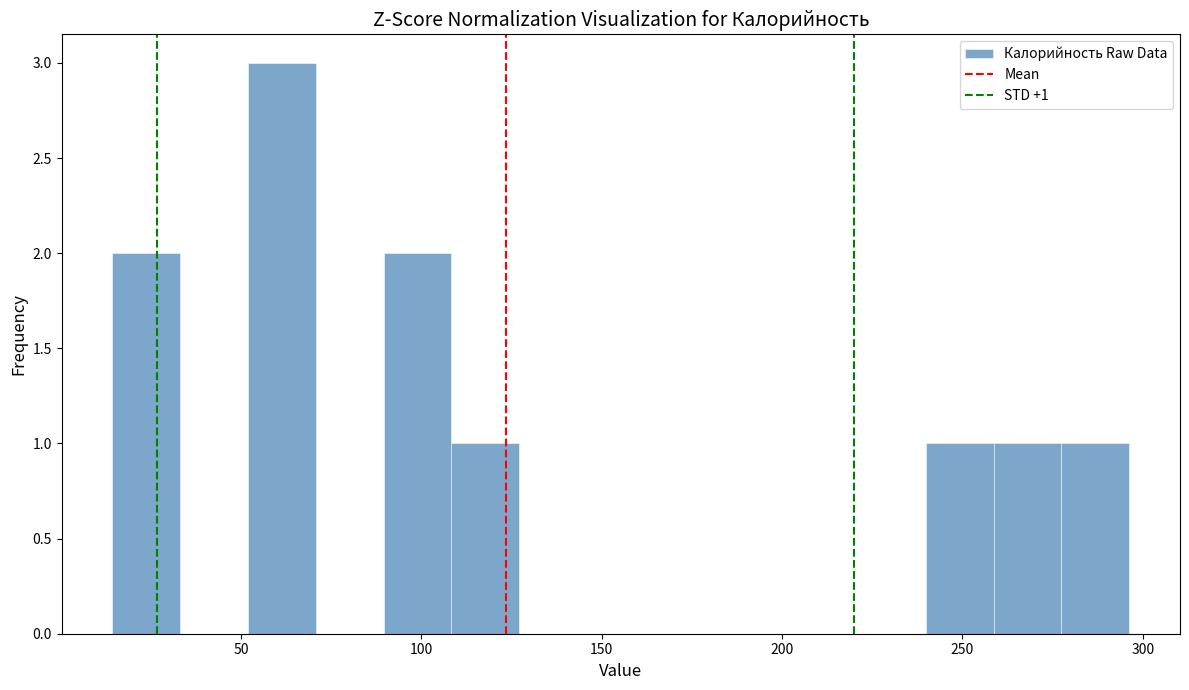

Read against the x-axis, roughly where is the centre of the tallest bar?

60